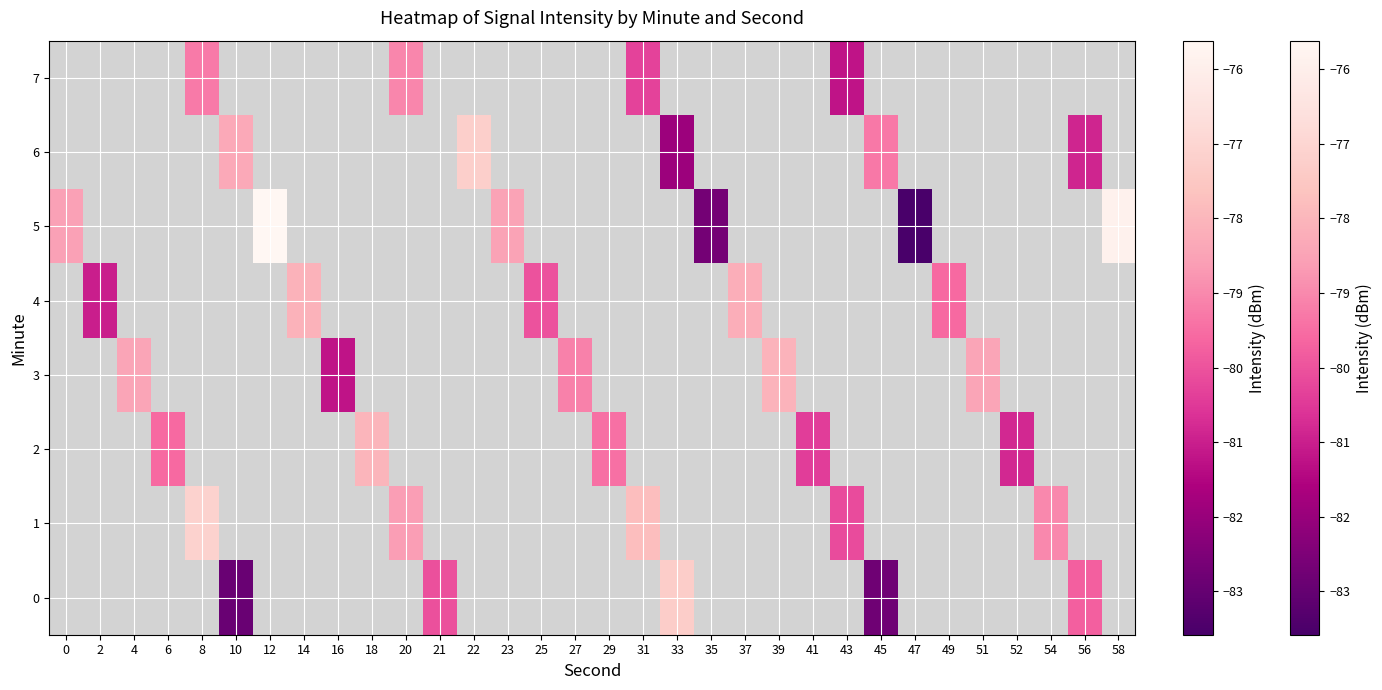

What is the spread (max minus min) of values at 56?

1.1